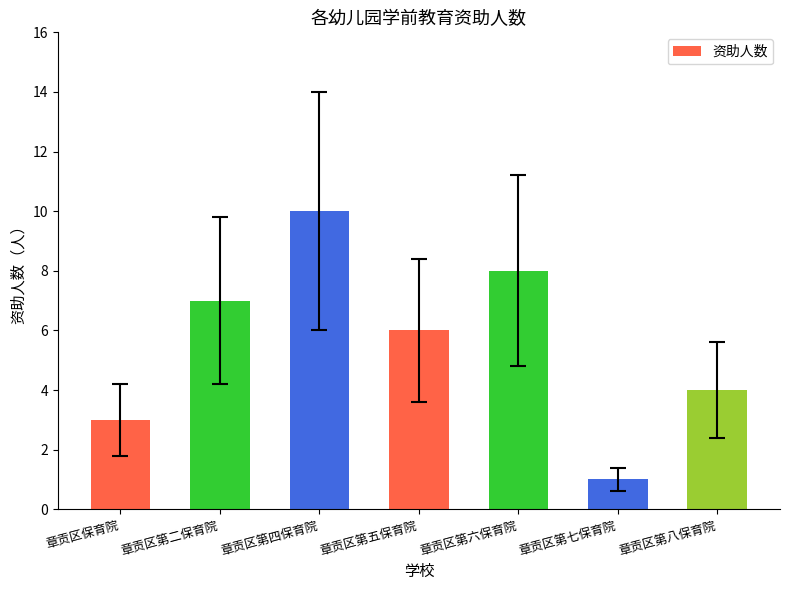

Which has a higher value, 章贡区第七保育院 or 章贡区第五保育院?

章贡区第五保育院